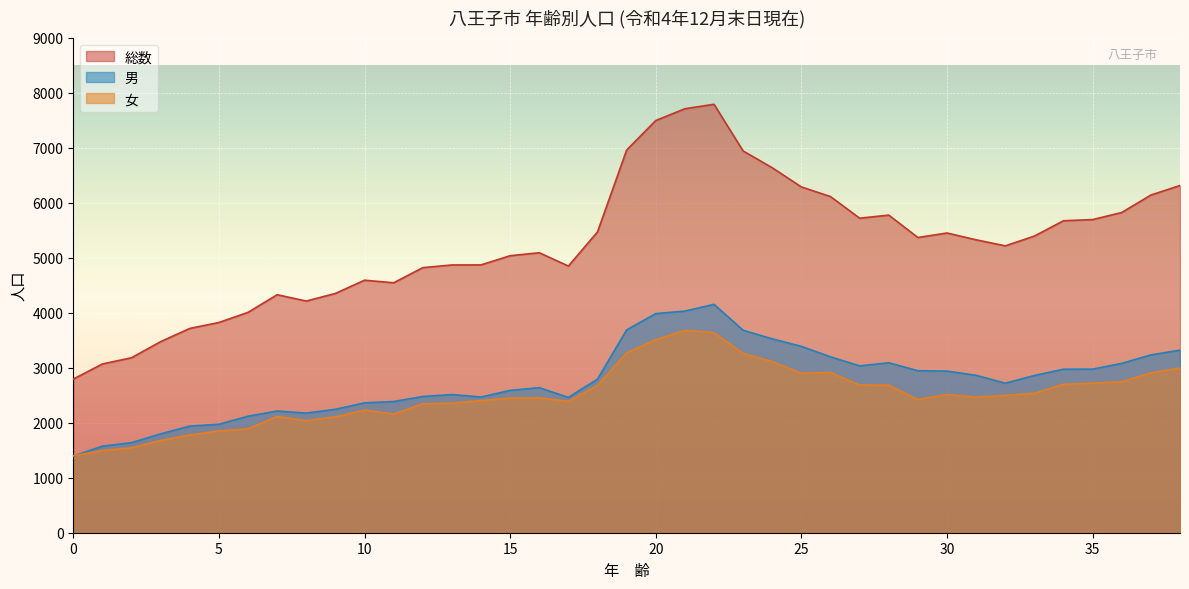

Which has a higher value, 31 or 36?

36